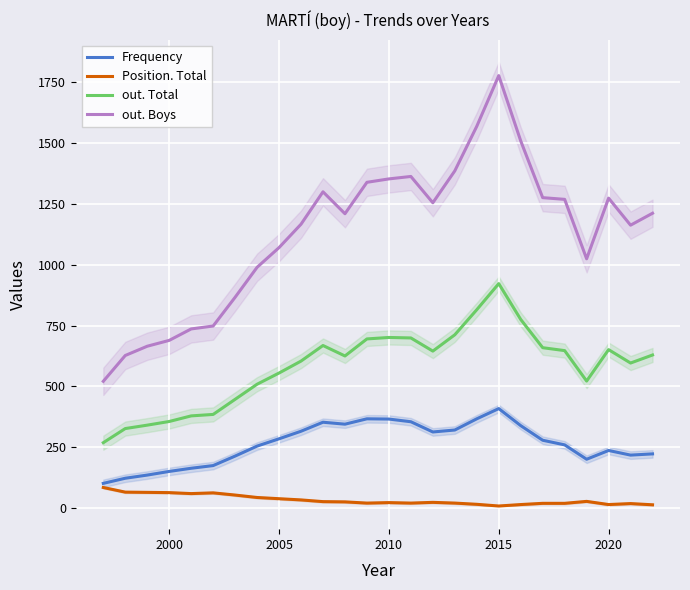

True or false: Frequency and out. Total cross at least once.

False